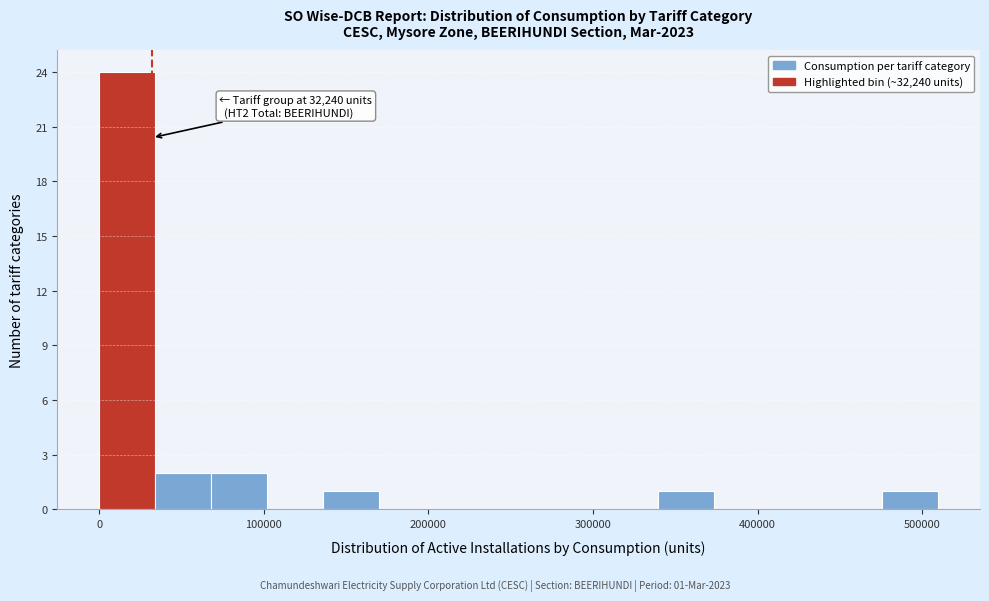

Read against the x-axis, roughly where is the centre of the tallest bar?

20000